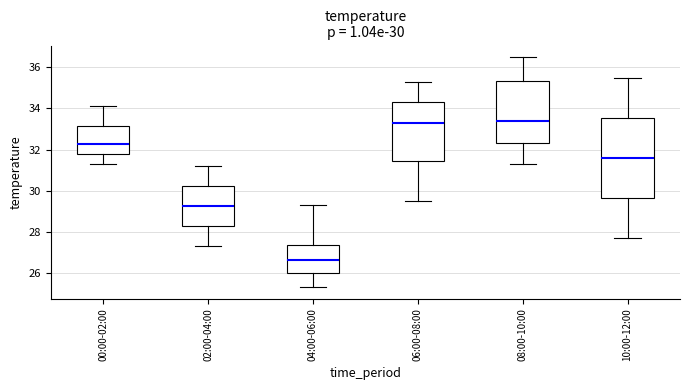

Which box's median line is the lowest?

04:00-06:00